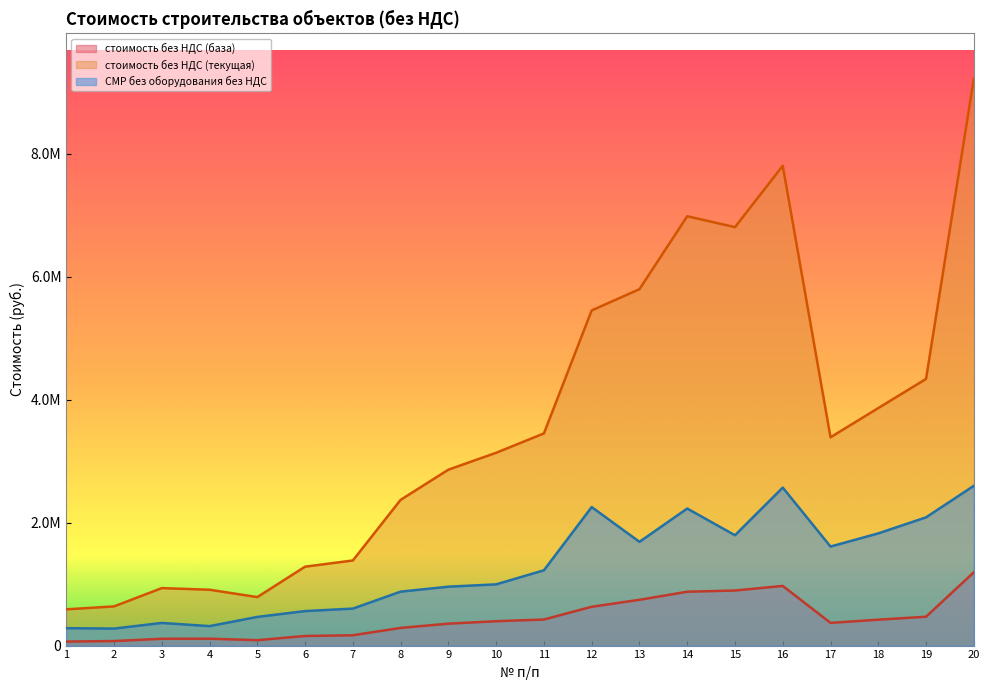

Where is стоимость без НДС (база) nearest to the value 628855?

12